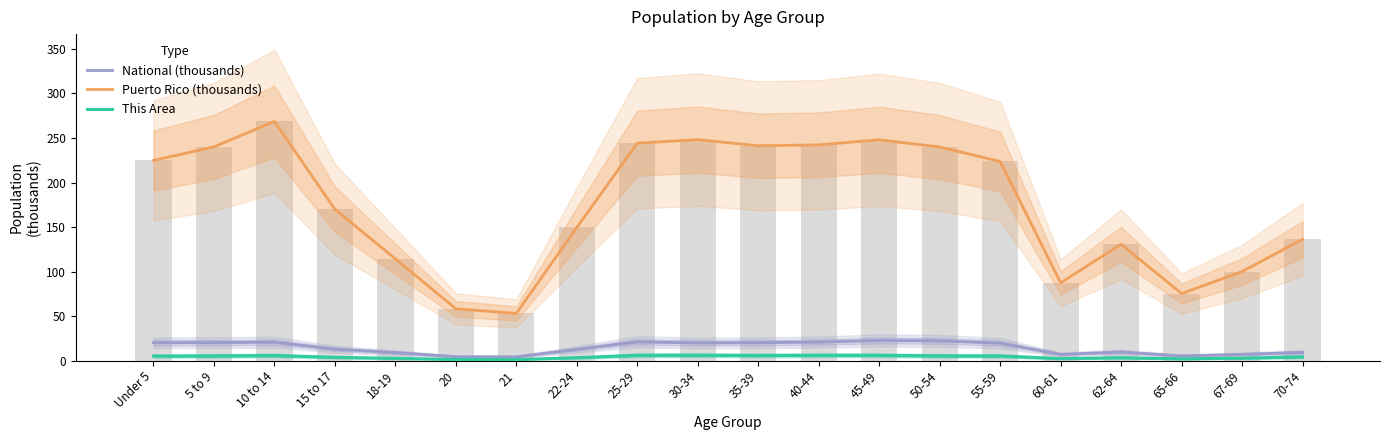

What is the average value of the National (thousands) series?

14.5